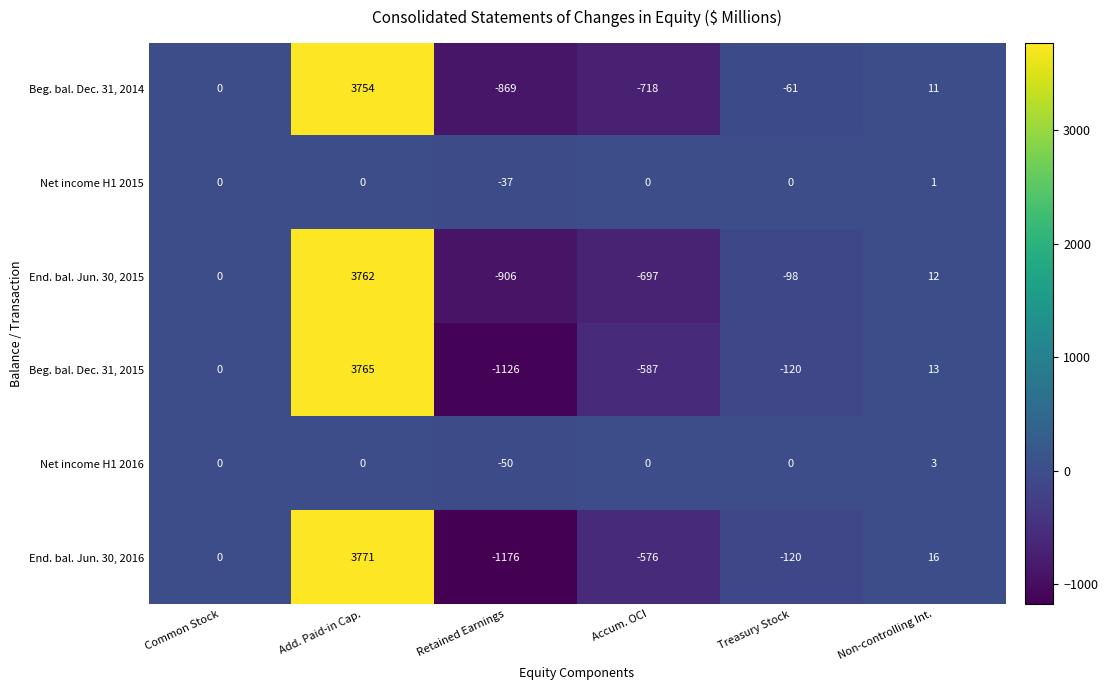

What is the highest value of the Beg. bal. Dec. 31, 2015 series?

3765